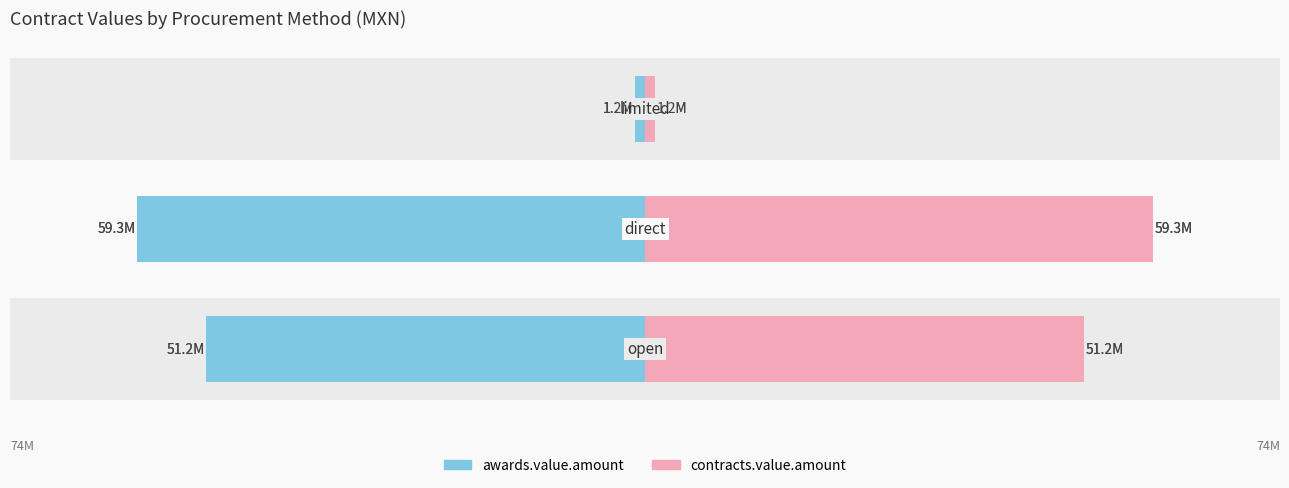

At 2, list the series in order from largest to smallest.

contracts.value.amount, awards.value.amount